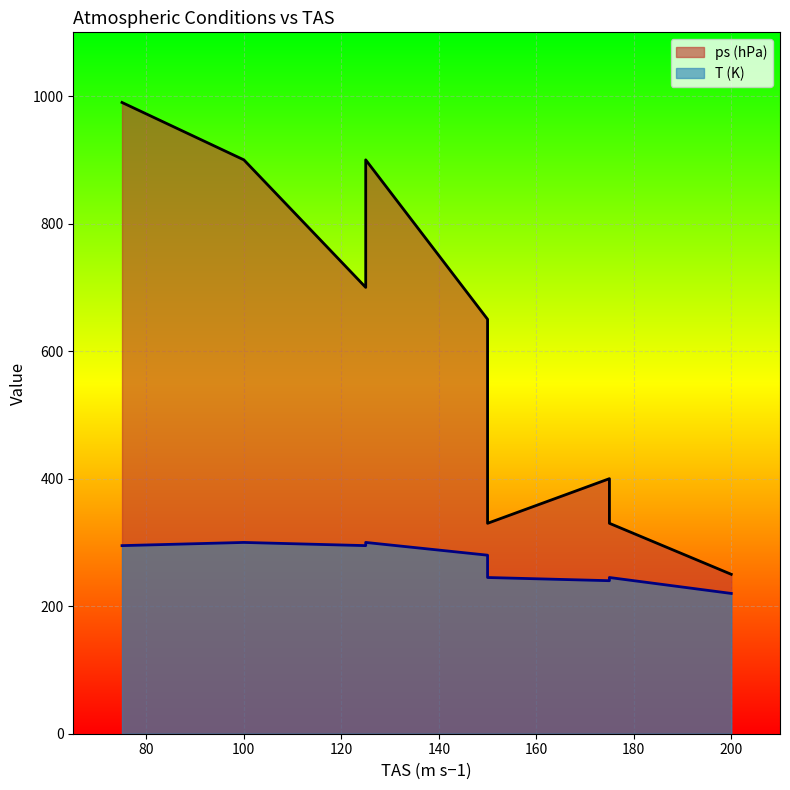

How many interior local valleys does the T (K) series have?

2